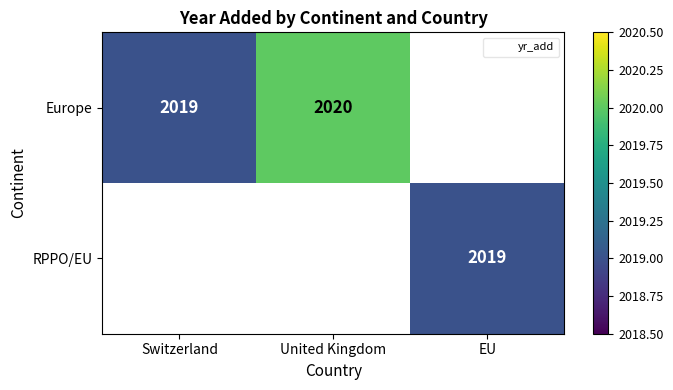

At how many categories does at least one series exceed 2019?

1